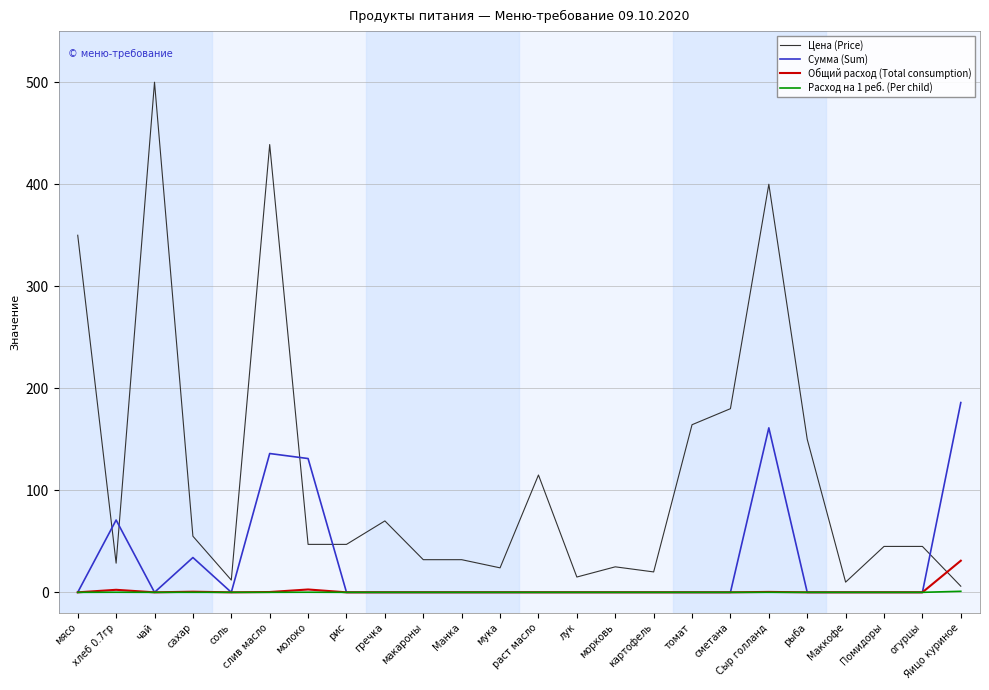

True or false: Сумма (Sum) has a value of 70.9 at хлеб 0.7гр.

True